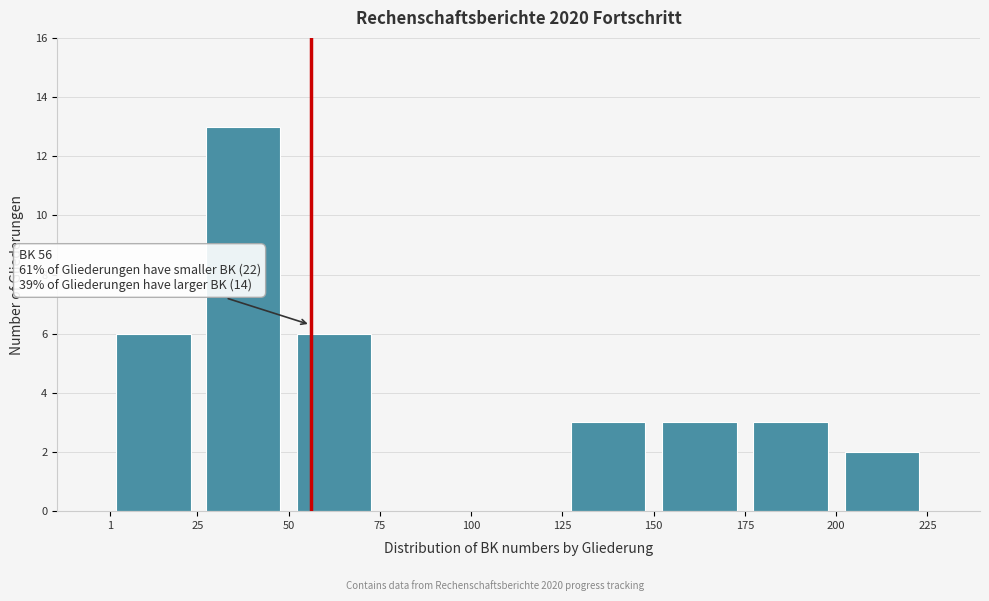

Over which range of the x-axis is the bar tallest?

25 to 50